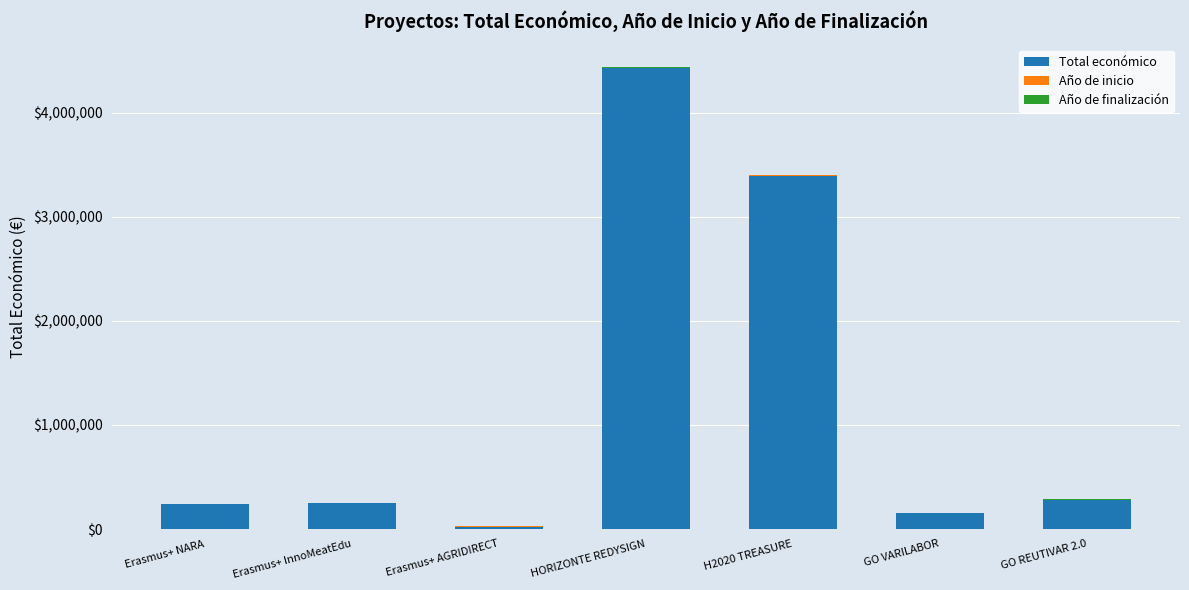

Where is Total económico nearest to the value 2227475?

H2020 TREASURE